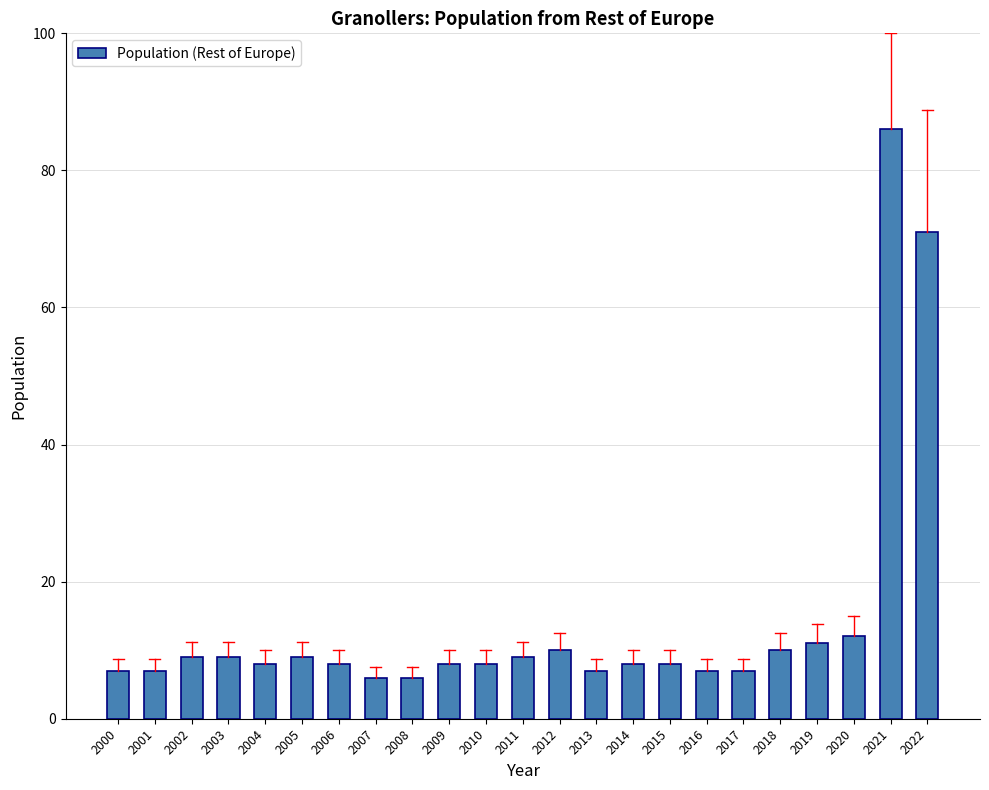

True or false: the data shows 7 at 2016.

True